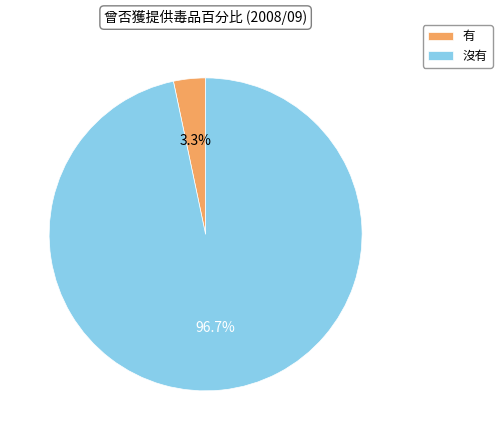

What is the largest slice in the pie chart?

沒有